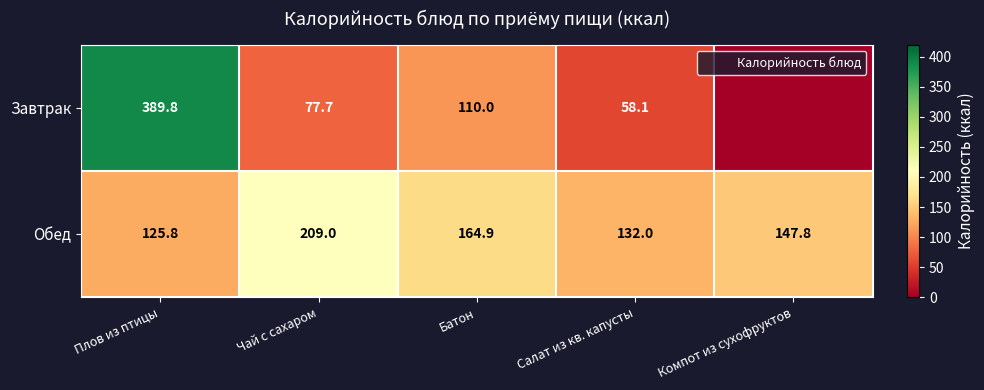

The Завтрак series shows 39.2 at Батон. True or false?

False